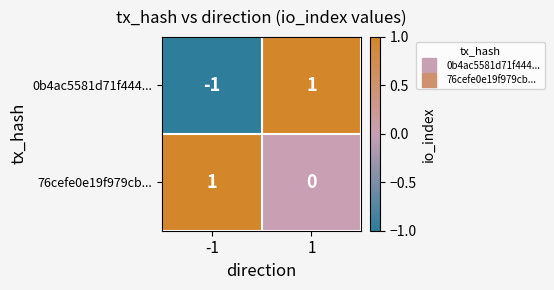

At 1, list the series in order from smallest to largest.

76cefe0e19f979cb..., 0b4ac5581d71f444...